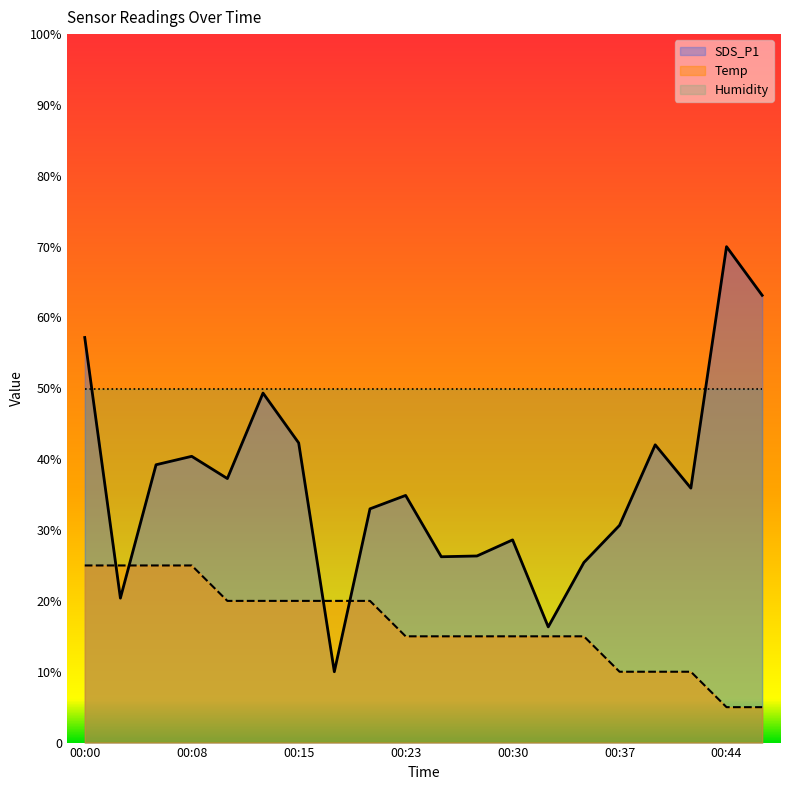

What is the total value across all series at 00:05?

64.2